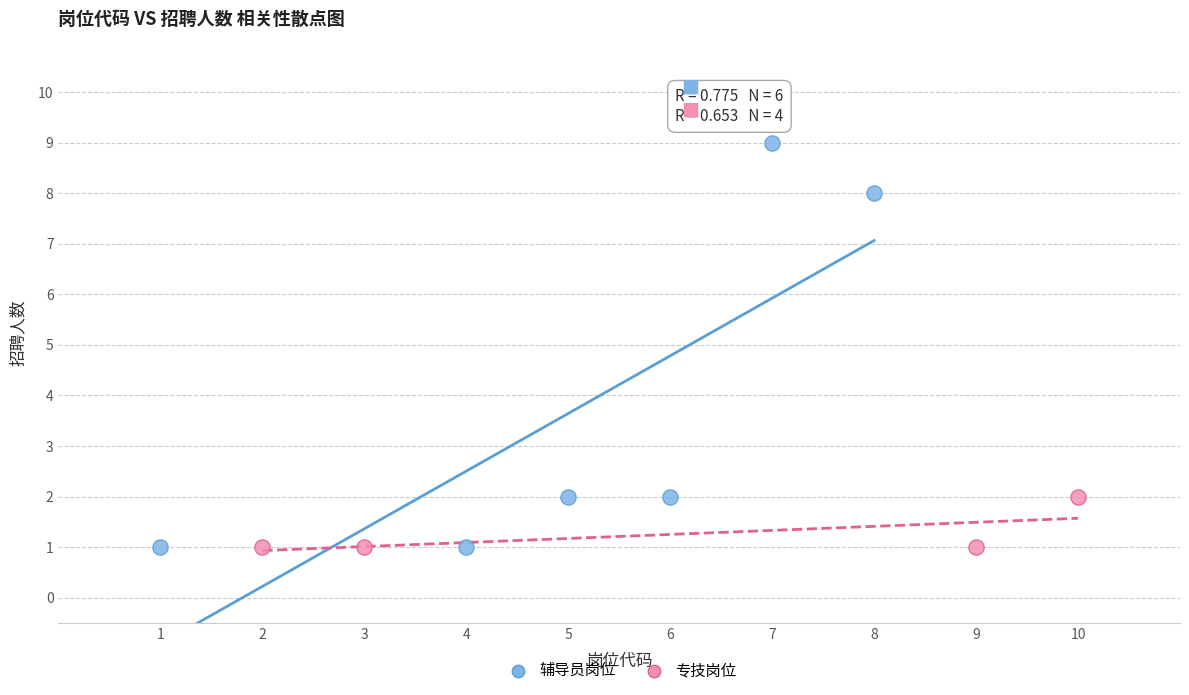

Which series has the largest Y range (max minus min)?

辅导员岗位